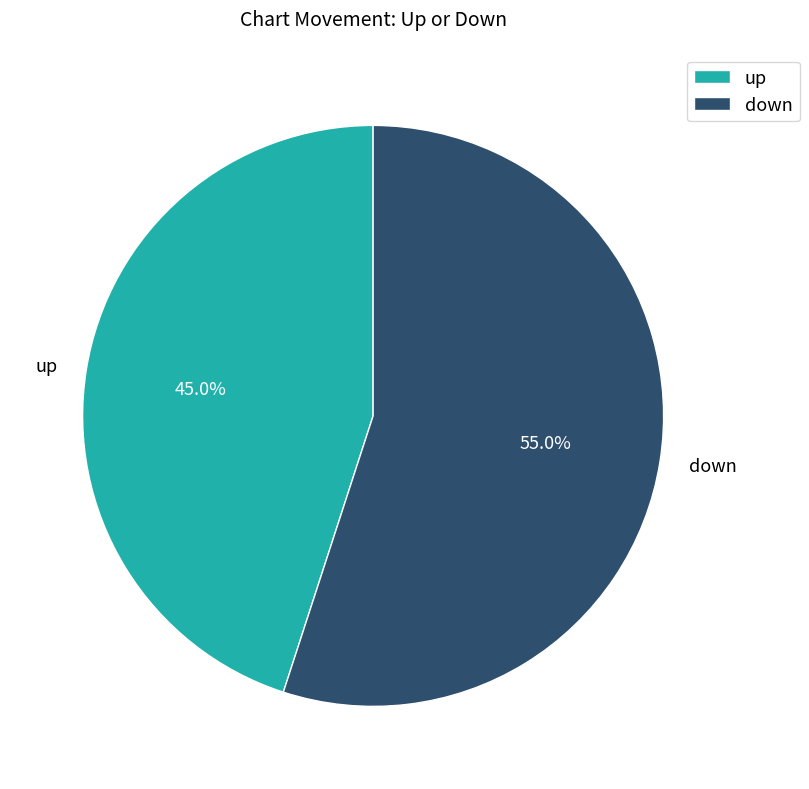

The down slice represents 49% of the pie. True or false?

False